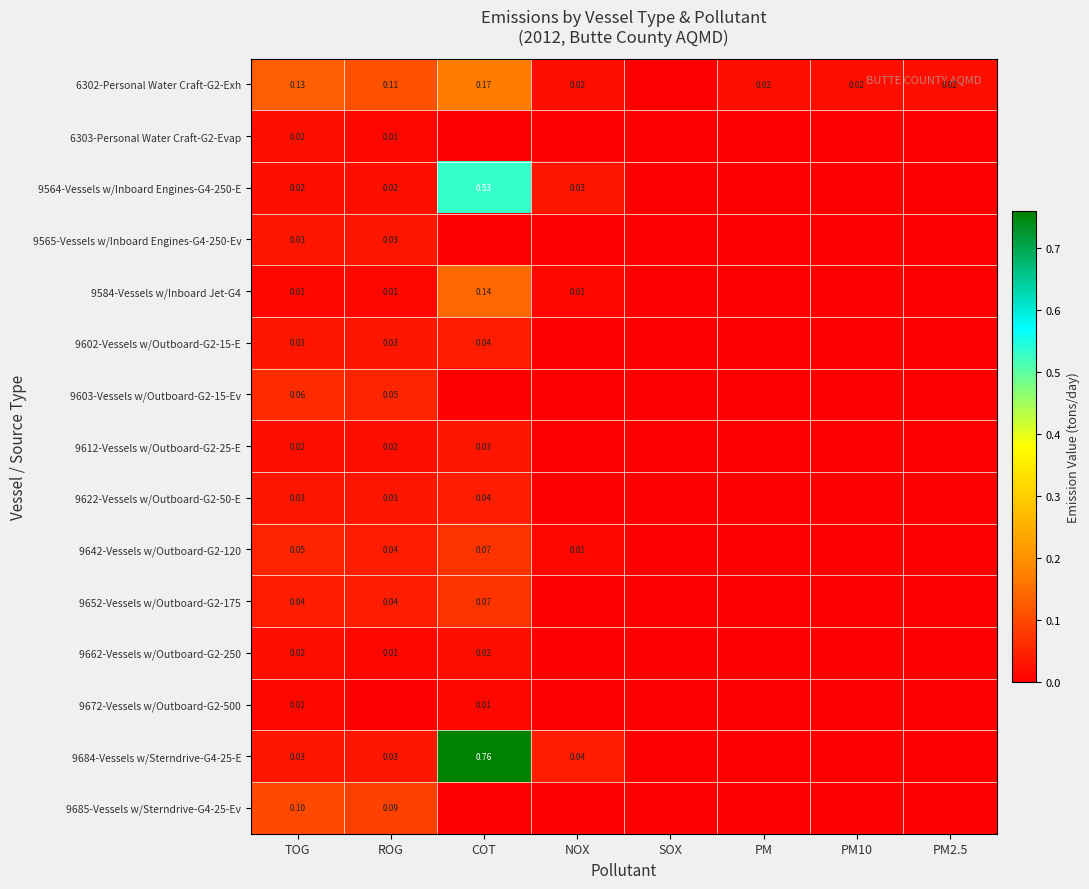

What is the difference between the maximum and minimum values in the 9685-Vessels w/Sterndrive-G4-25-Ev series?

0.1